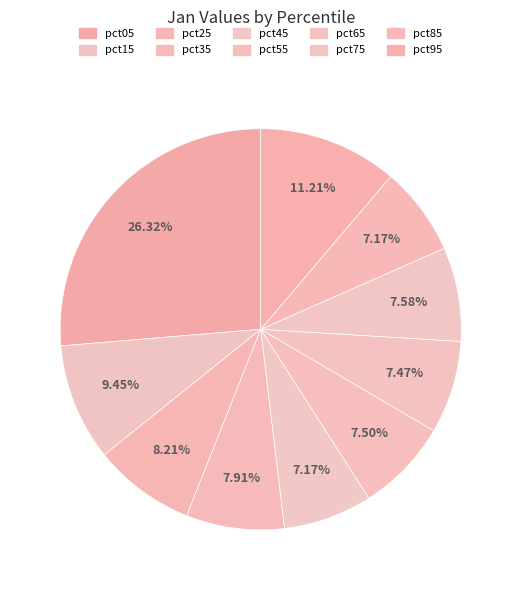

Do pct85 and pct55 together represent more than half of the pie?

No